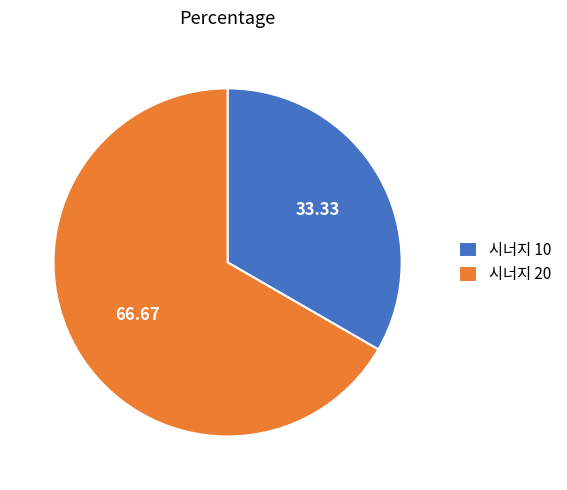

Rank the categories by value from lowest to highest.

시너지 10, 시너지 20